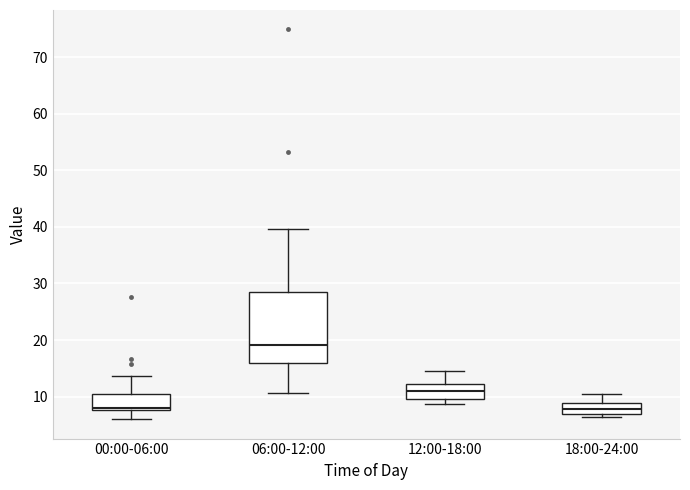

Comparing the boxes themselves (not the whiskers), which one is the tallest?

06:00-12:00